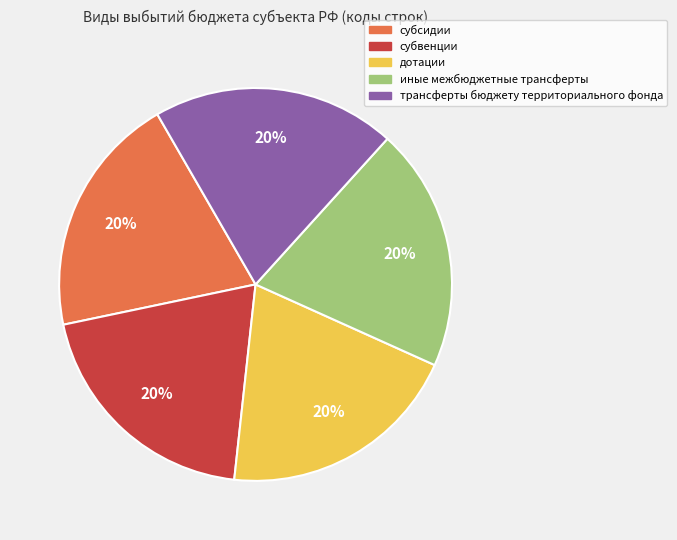

Approximately how many times larger is the value at субсидии compared to иные межбюджетные трансферты?

1.0